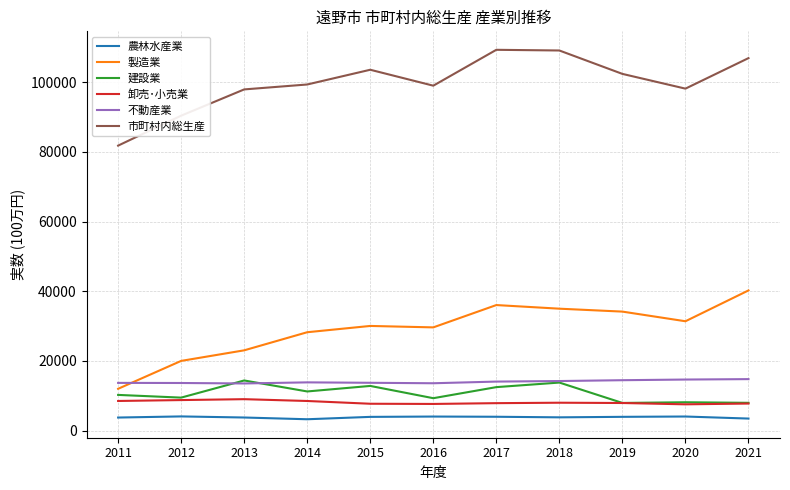

Between 2014 and 2017, which series saw the biggest shift?

市町村内総生産